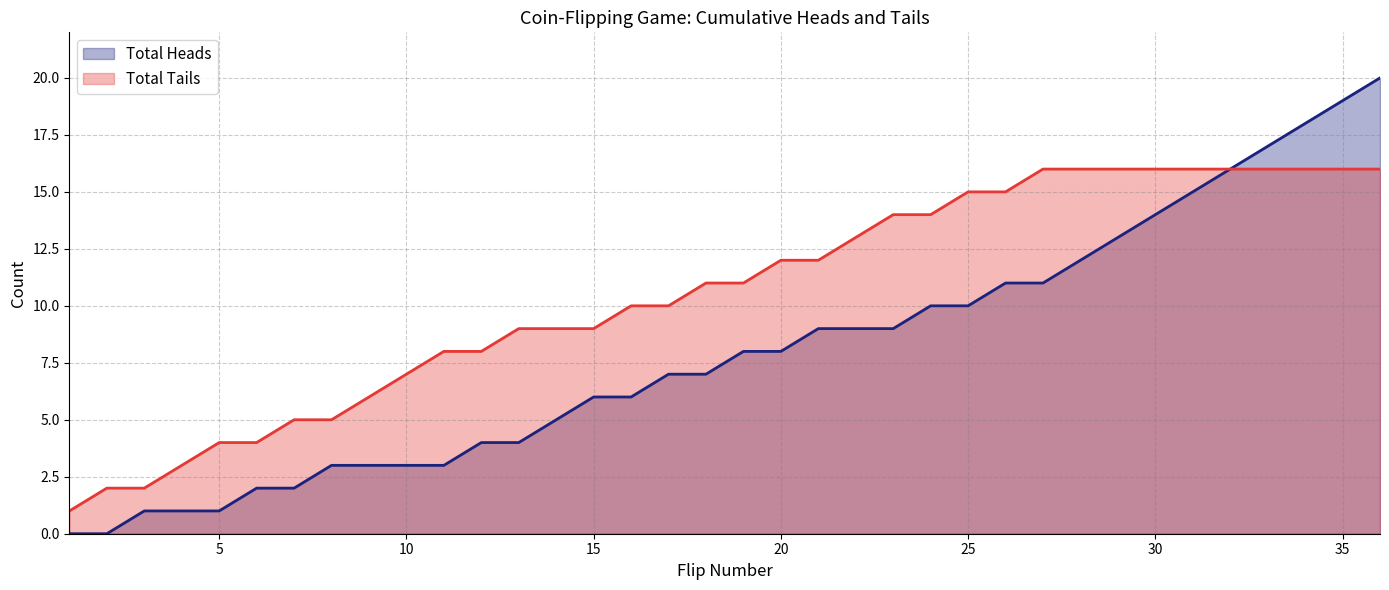

Is the value of Total Heads at 19 greater than the value of Total Tails at 3?

Yes